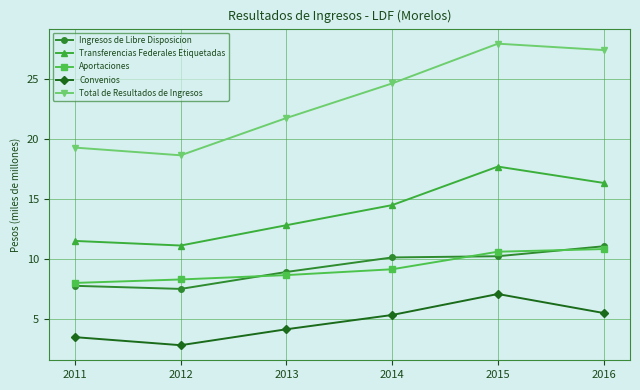

At 2014, list the series in order from smallest to largest.

Convenios, Aportaciones, Ingresos de Libre Disposicion, Transferencias Federales Etiquetadas, Total de Resultados de Ingresos